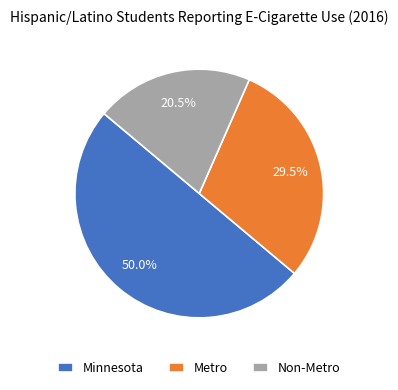

What is the ratio of the value at Non-Metro to the value at Minnesota?

0.4